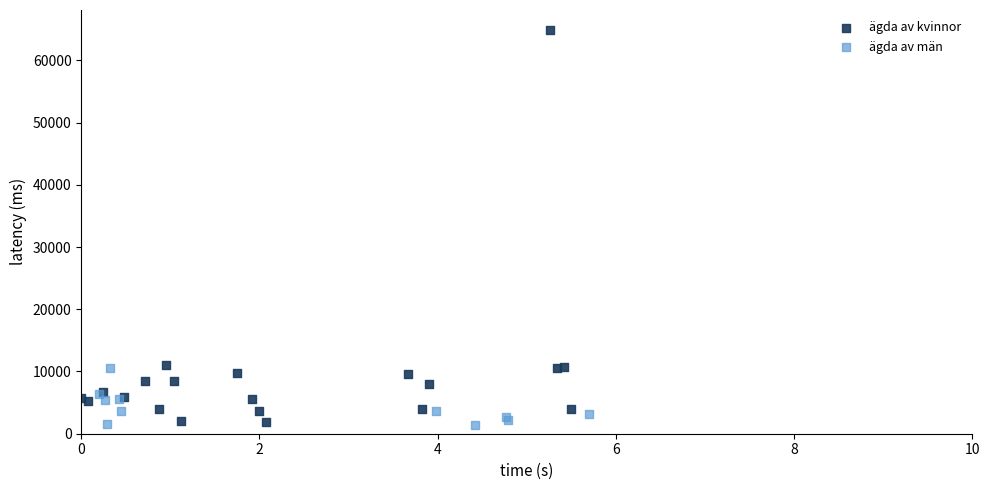

Which series has the widest spread of Y values?

ägda av kvinnor